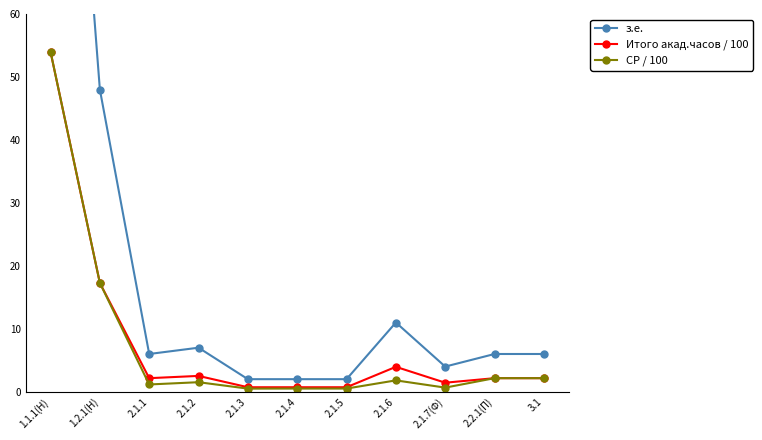

Reading left to right, what are all the values shown in this chart?

з.е.: 1.1.1(Н)=150.0	1.2.1(Н)=48.0	2.1.1=6.0	2.1.2=7.0	2.1.3=2.0	2.1.4=2.0	2.1.5=2.0	2.1.6=11.0	2.1.7(Ф)=4.0	2.2.1(П)=6.0	3.1=6.0
Итого акад.часов / 100: 1.1.1(Н)=54.0	1.2.1(Н)=17.3	2.1.1=2.2	2.1.2=2.5	2.1.3=0.7	2.1.4=0.7	2.1.5=0.7	2.1.6=4.0	2.1.7(Ф)=1.4	2.2.1(П)=2.2	3.1=2.2
СР / 100: 1.1.1(Н)=54.0	1.2.1(Н)=17.3	2.1.1=1.2	2.1.2=1.5	2.1.3=0.5	2.1.4=0.5	2.1.5=0.5	2.1.6=1.8	2.1.7(Ф)=0.7	2.2.1(П)=2.2	3.1=2.2